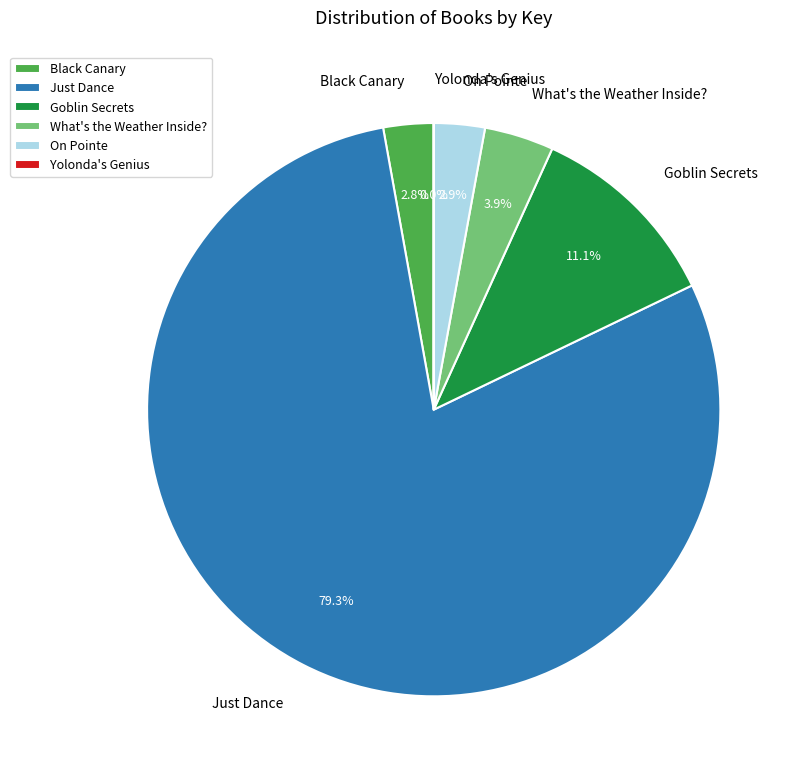

Do What's the Weather Inside? and On Pointe together represent more than half of the pie?

No